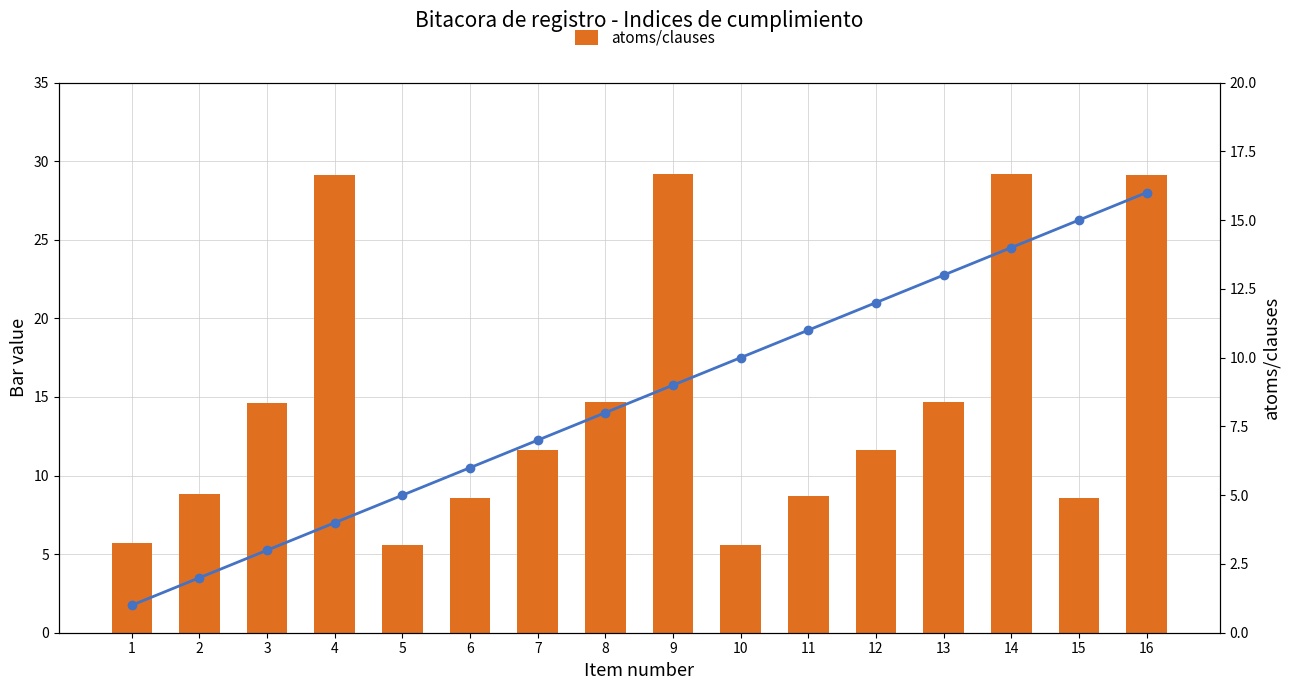

Reading right to left, transcribe all the data shown in this chart.

atoms/clauses: 29.1	8.6	29.2	14.7	11.6	8.7	5.6	29.2	14.7	11.6	8.6	5.6	29.1	14.6	8.8	5.7
item index: 16.0	15.0	14.0	13.0	12.0	11.0	10.0	9.0	8.0	7.0	6.0	5.0	4.0	3.0	2.0	1.0